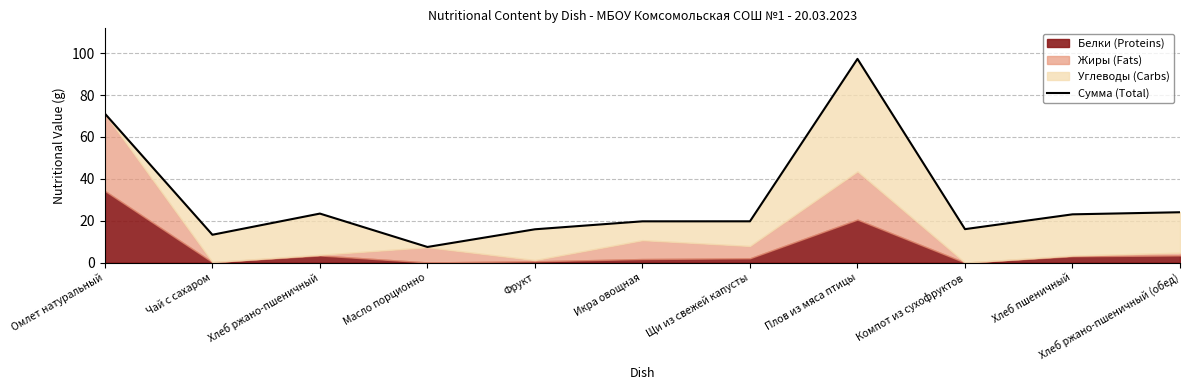

The chart shows a value of 15.9 at Фрукт. True or false?

True